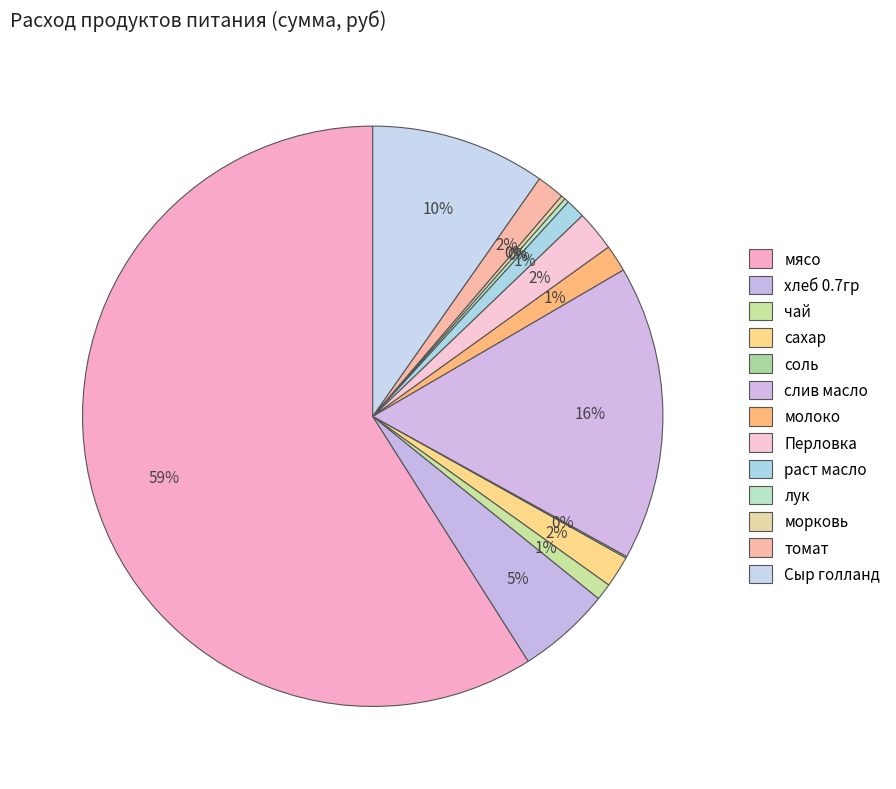

Rank the categories by value from lowest to highest.

соль, морковь, лук, чай, раст масло, молоко, томат, сахар, Перловка, хлеб 0.7гр, Сыр голланд, слив масло, мясо